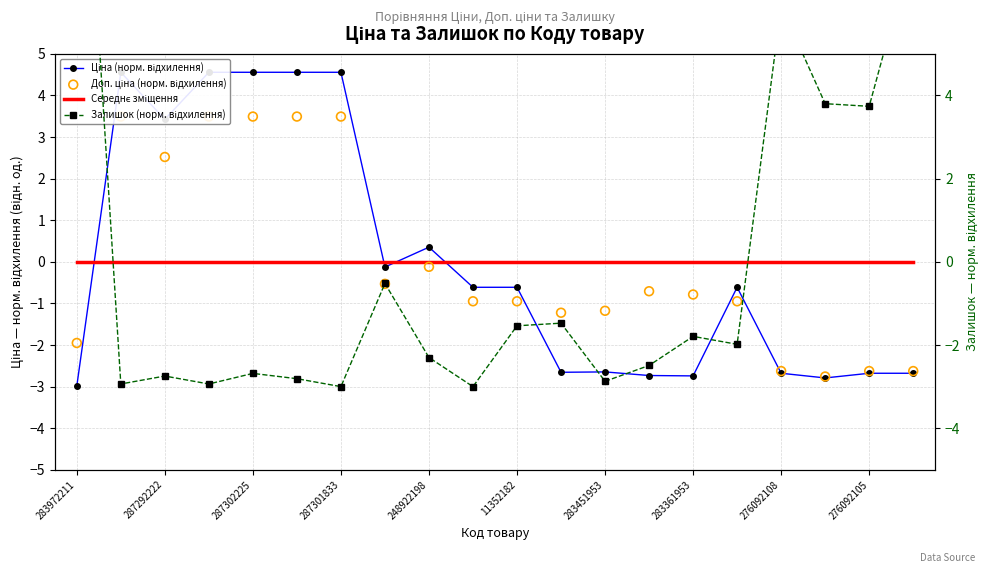

Which series has the largest total across all categories?

Ціна (норм. відхилення)